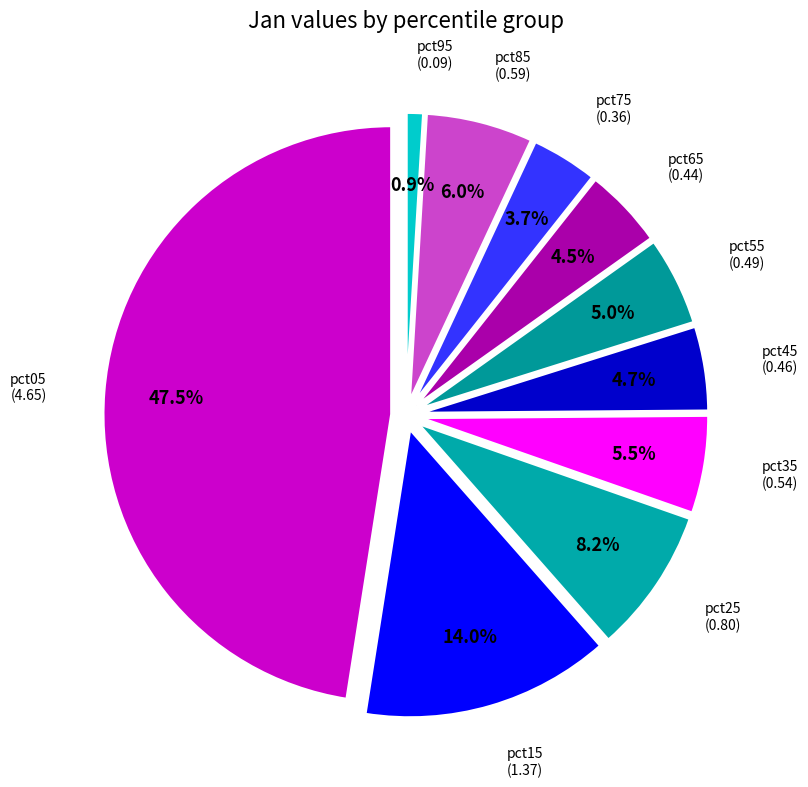

Rank the categories by value from highest to lowest.

pct05, pct15, pct25, pct85, pct35, pct55, pct45, pct65, pct75, pct95